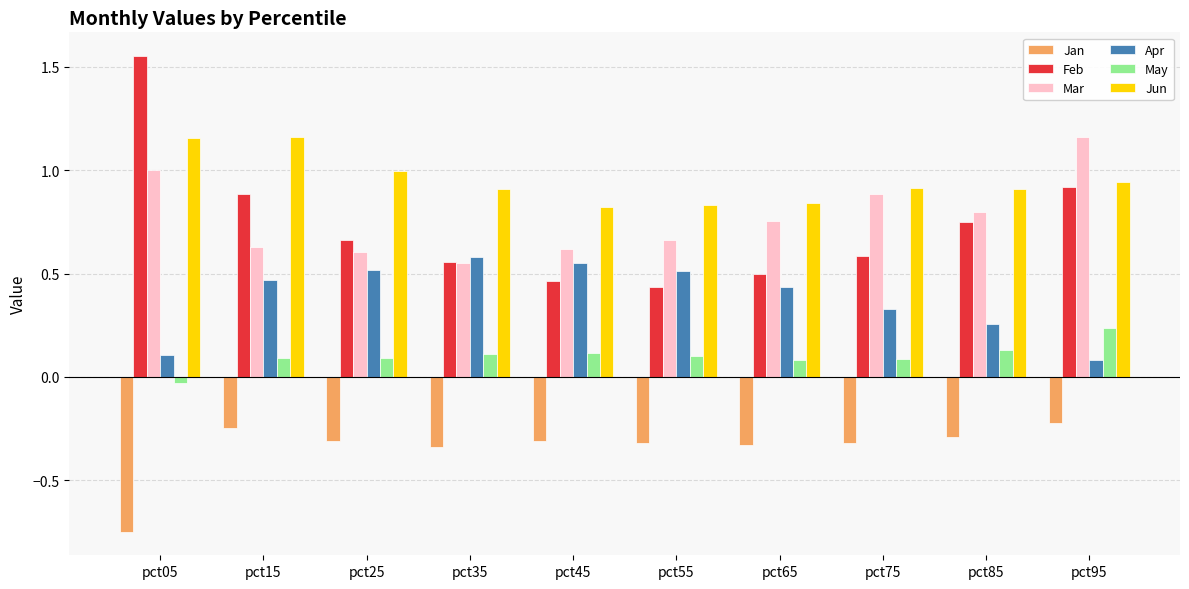

The value of Apr at pct55 is 0.5. True or false?

True